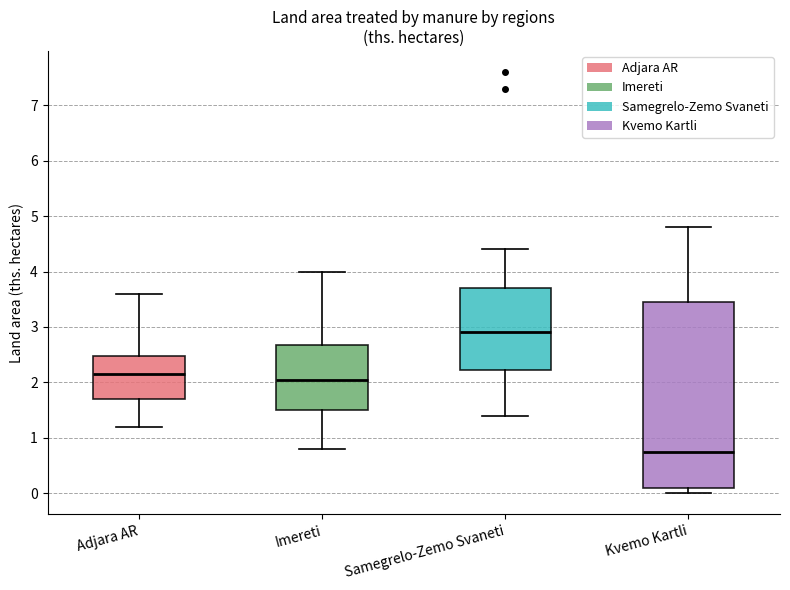

Which box is the tallest, from its lower edge to its upper edge?

Kvemo Kartli